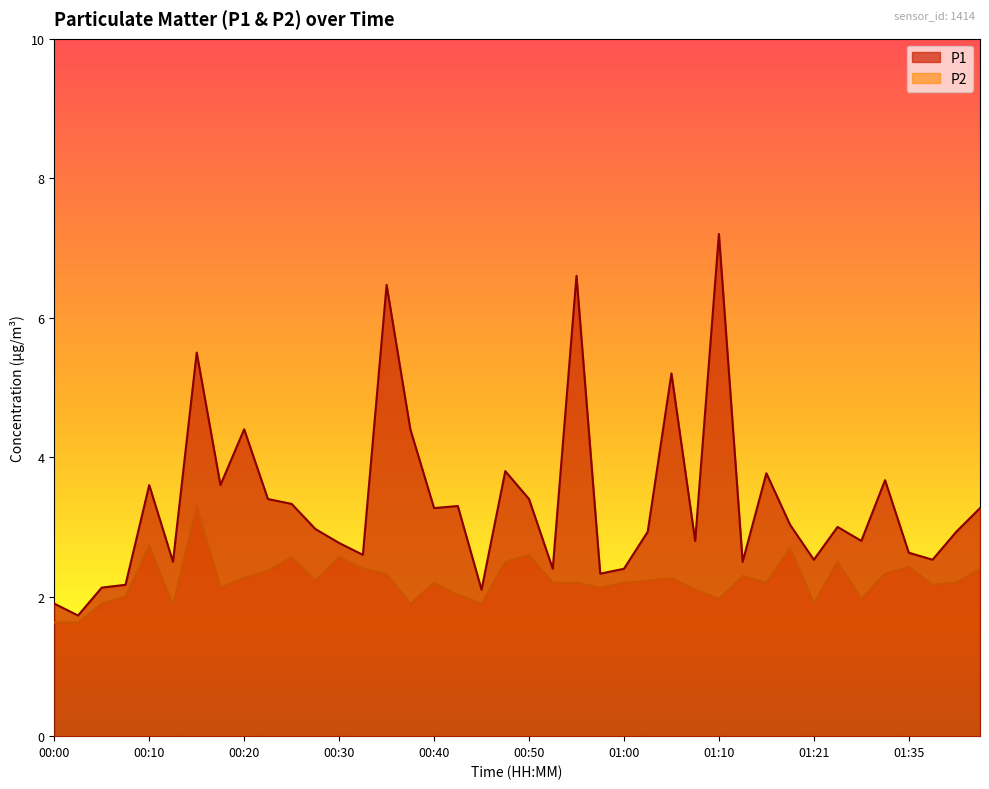

Read the P2 value at 00:58.

2.1